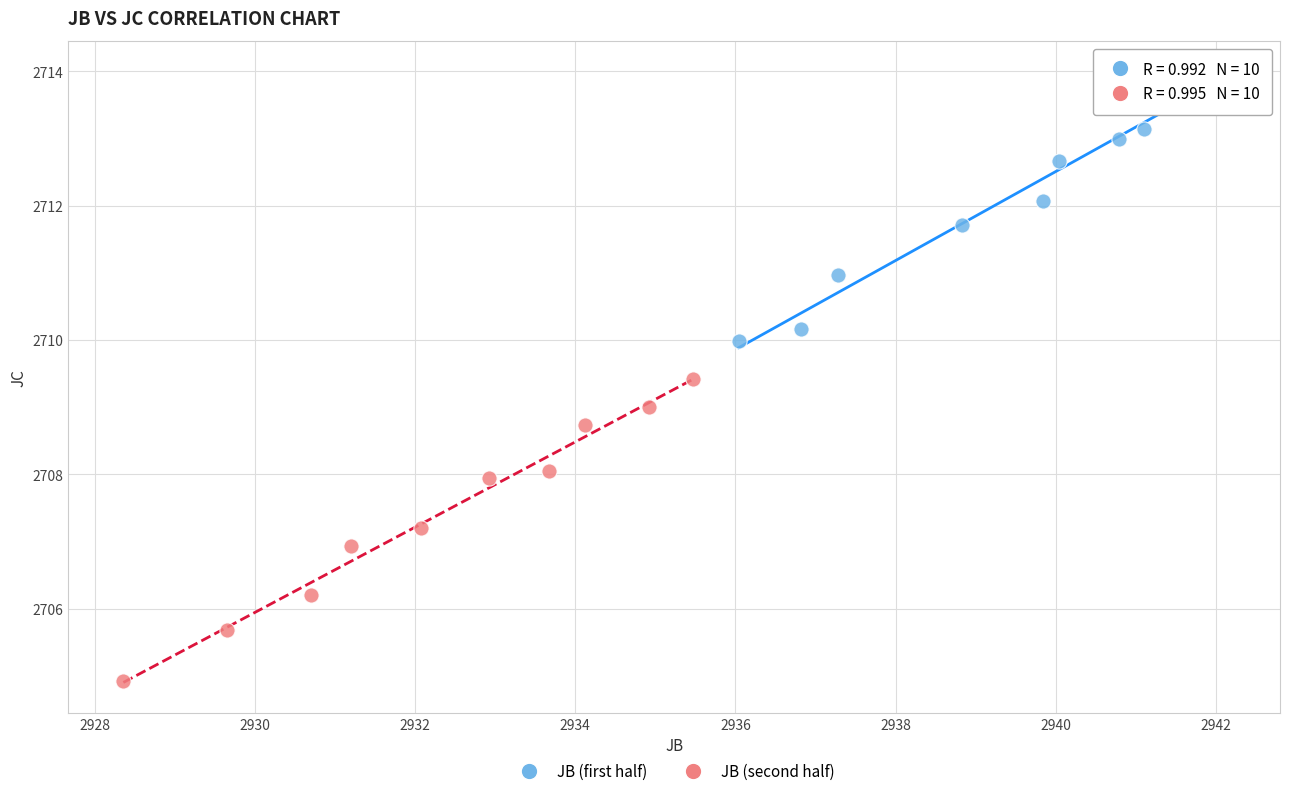

Which series reaches the maximum Y coordinate?

JB (first half)